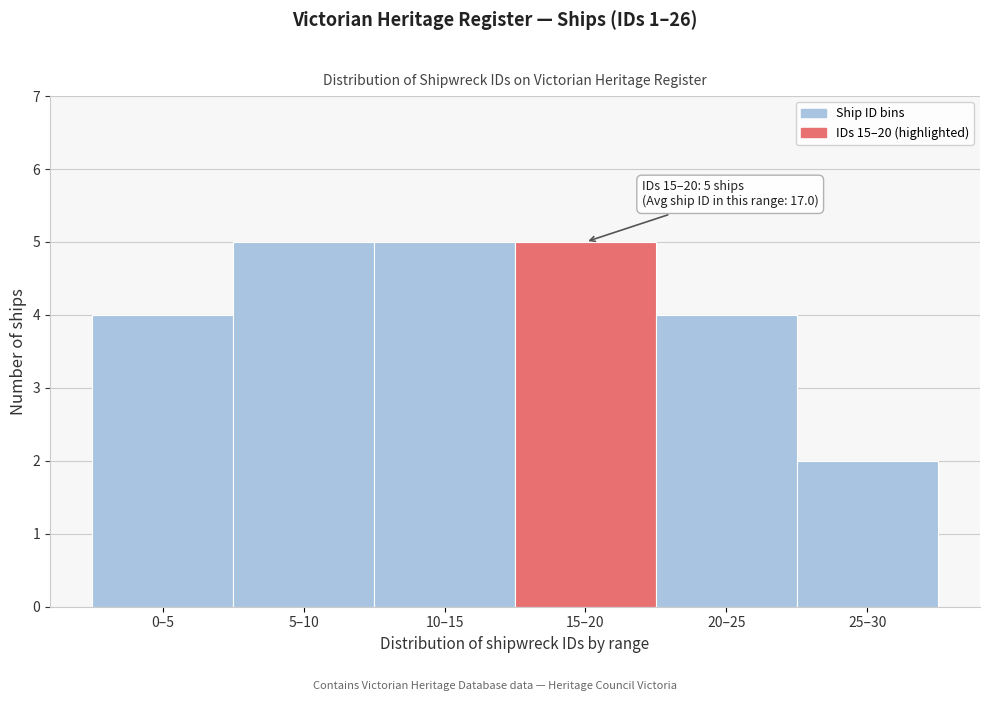

Reading left to right, transcribe all the data shown in this chart.

0–5=4	5–10=5	10–15=5	15–20=5	20–25=4	25–30=2